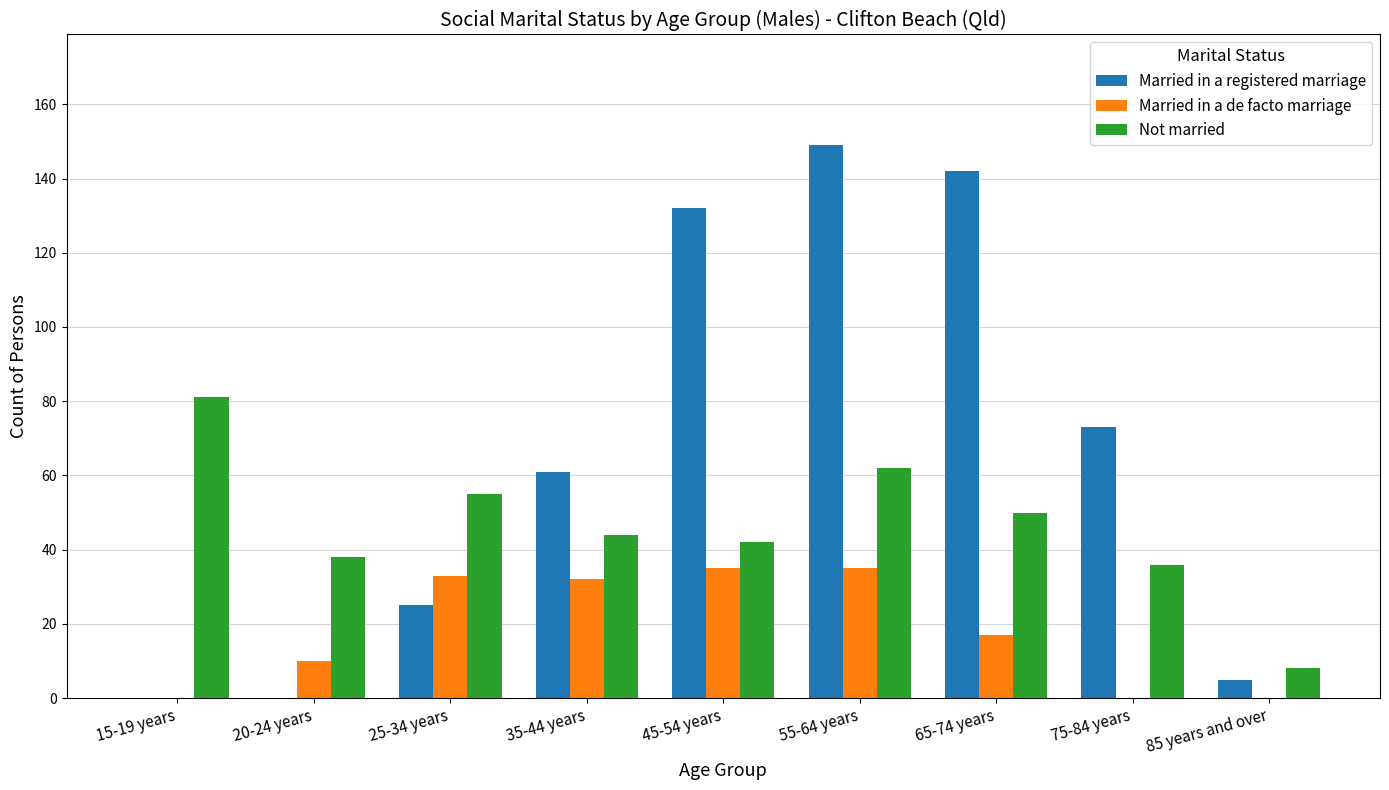

Count the number of categories in the chart.

9